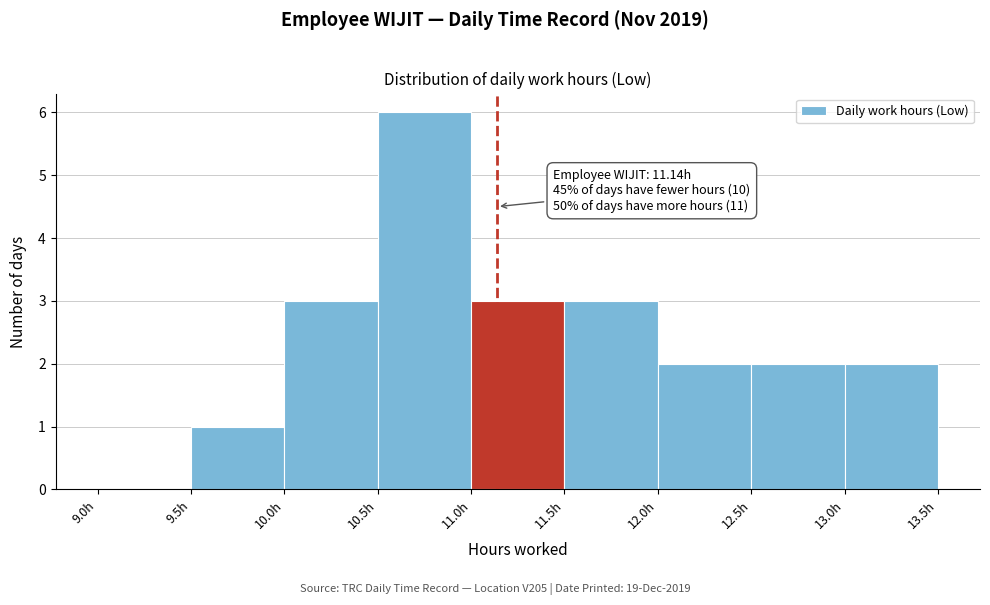

Which range on the x-axis has the tallest bar?

10.5 to 11.0